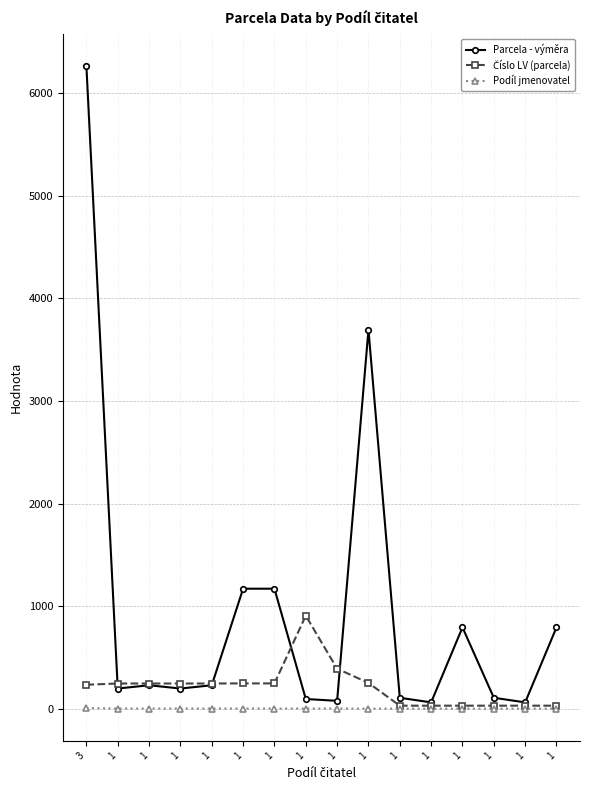

List the labels in order of Parcela - výměra value, largest first.

3, 1, 1, 1, 1, 1, 1, 1, 1, 1, 1, 1, 1, 1, 1, 1